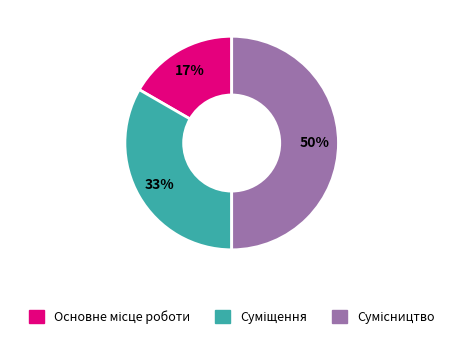

To the nearest percent, what is the difference between the largest and smallest slice percentages?

33%